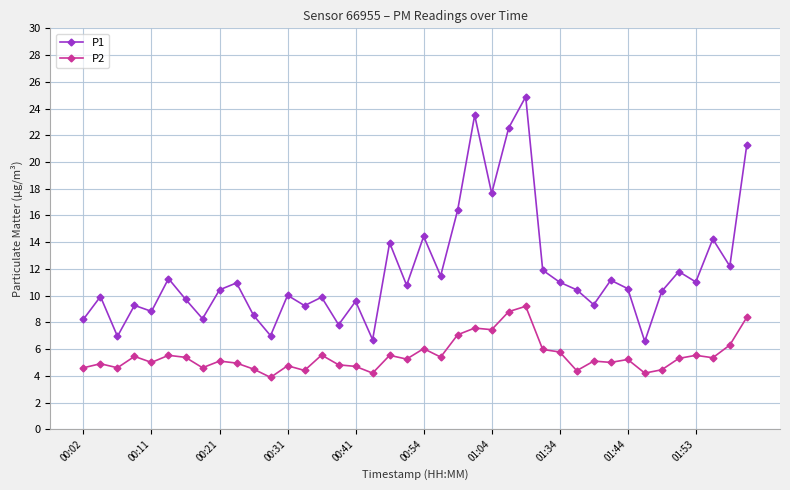

Rank the series by their average value, from highest to lowest.

P1, P2